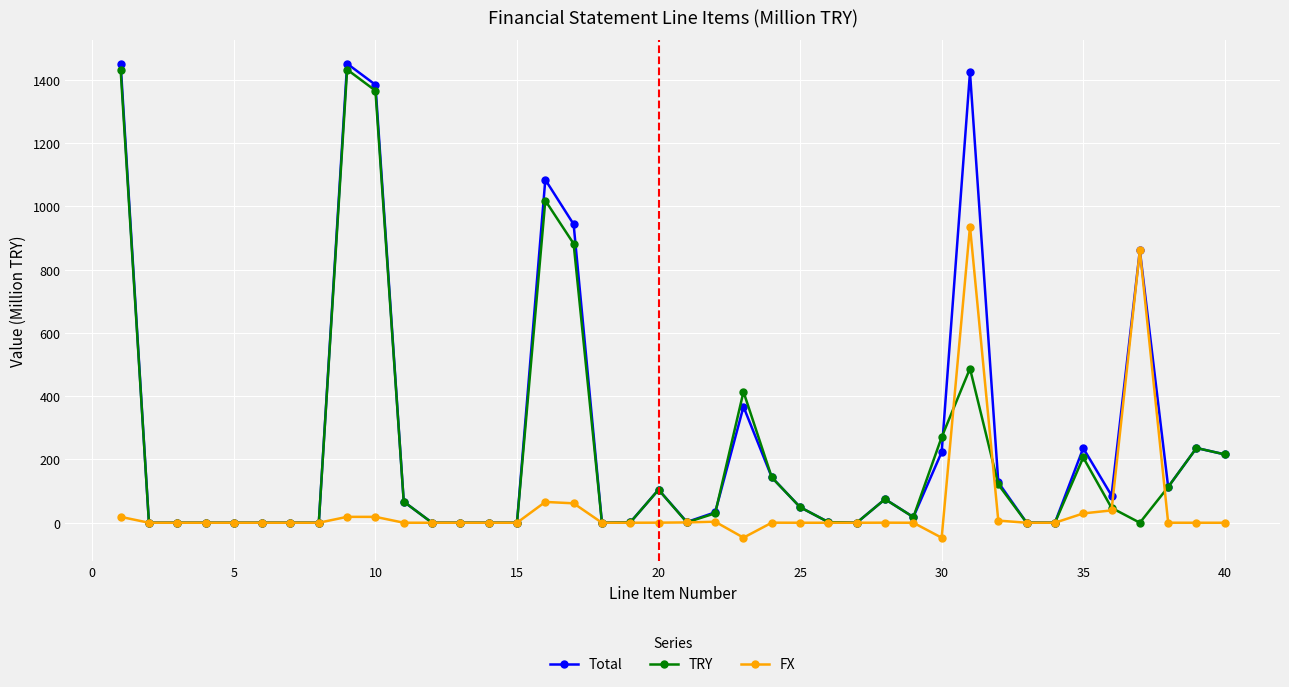

Which series has the largest total across all categories?

Total